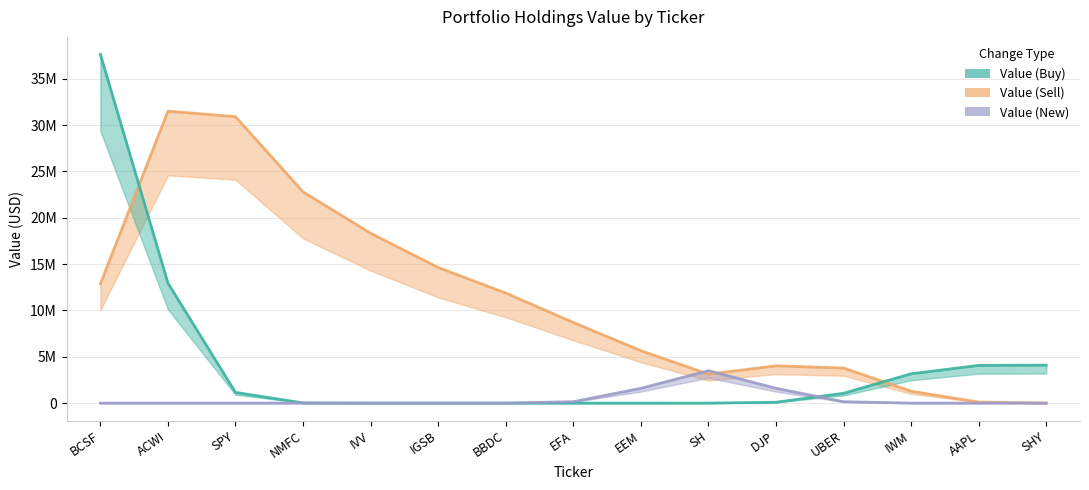

The value of Value (Buy) at IVV is -22538204. True or false?

False